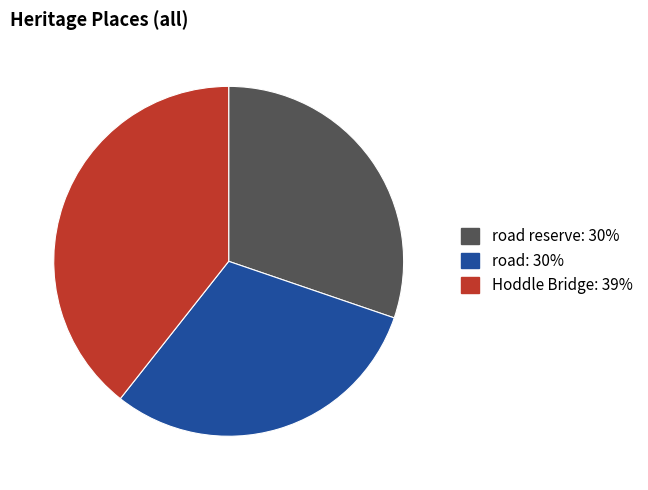

Is there a majority slice in this chart?

No